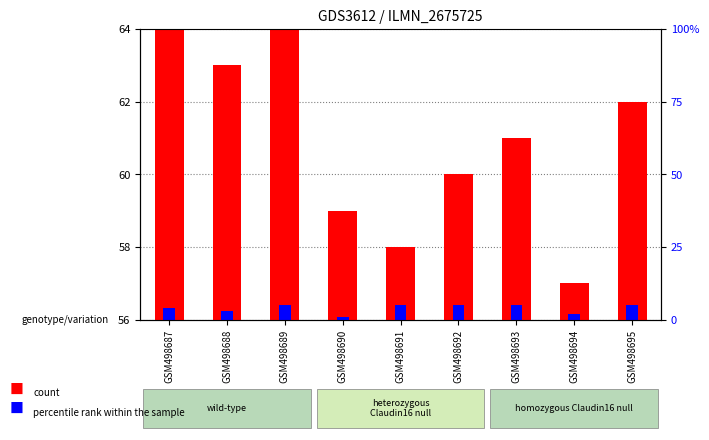

Is the value of count at GSM498688 greater than the value of percentile rank within the sample at GSM498691?

Yes